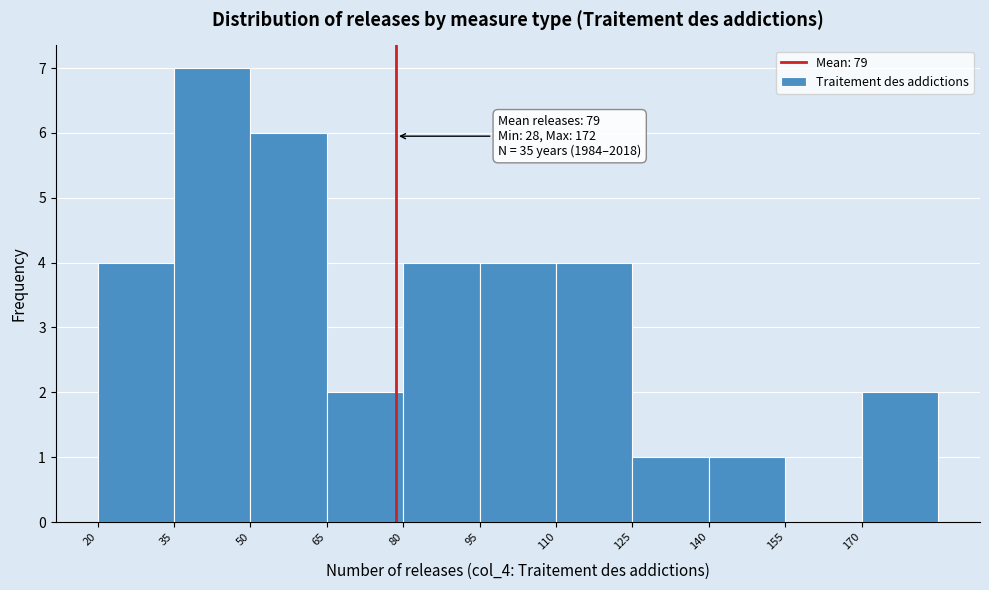

Which range on the x-axis has the tallest bar?

35 to 50